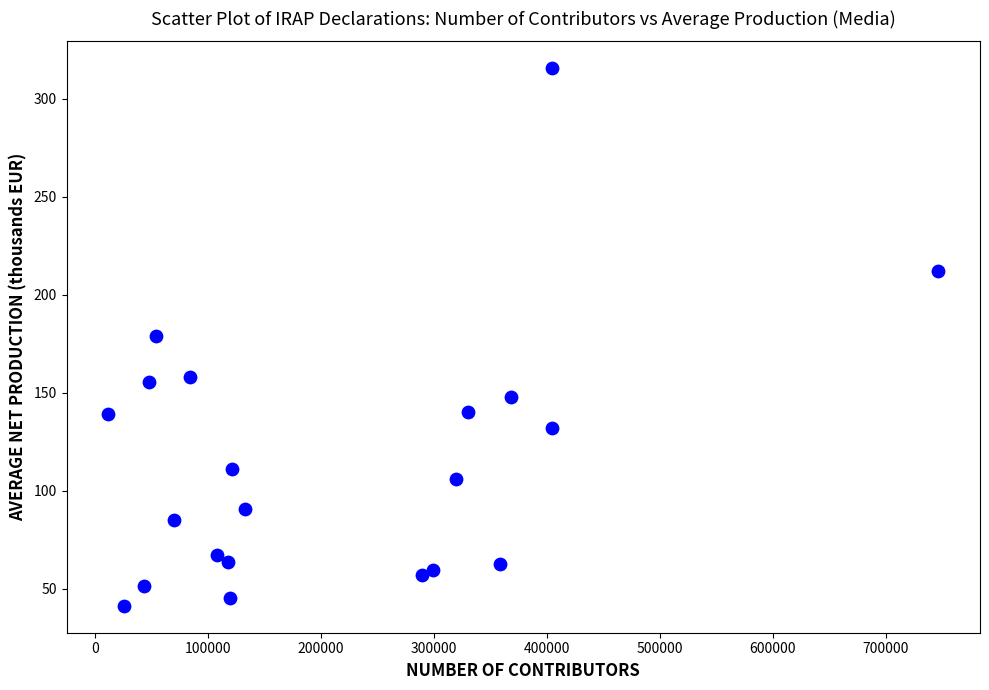

What is the range of X values (max minus min)?

734614.0